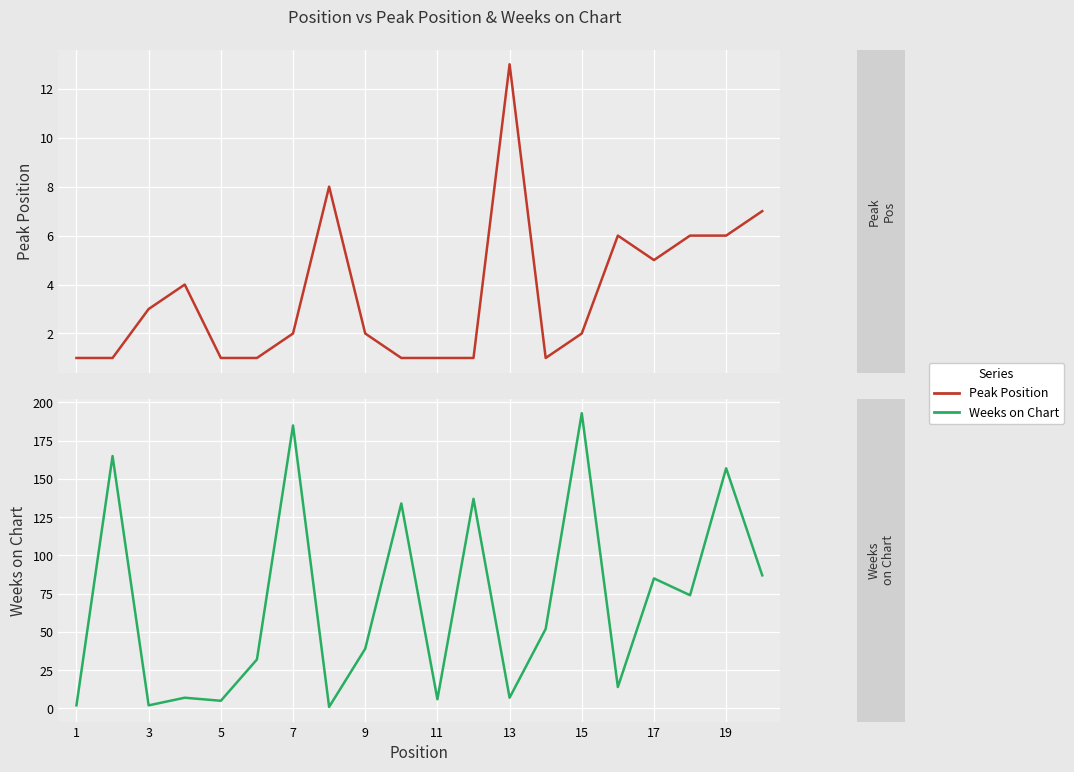

Reading left to right, transcribe all the data shown in this chart.

Peak Position: 1	1	3	4	1	1	2	8	2	1	1	1	13	1	2	6	5	6	6	7
Weeks on Chart: 2	165	2	7	5	32	185	1	39	134	6	137	7	52	193	14	85	74	157	87